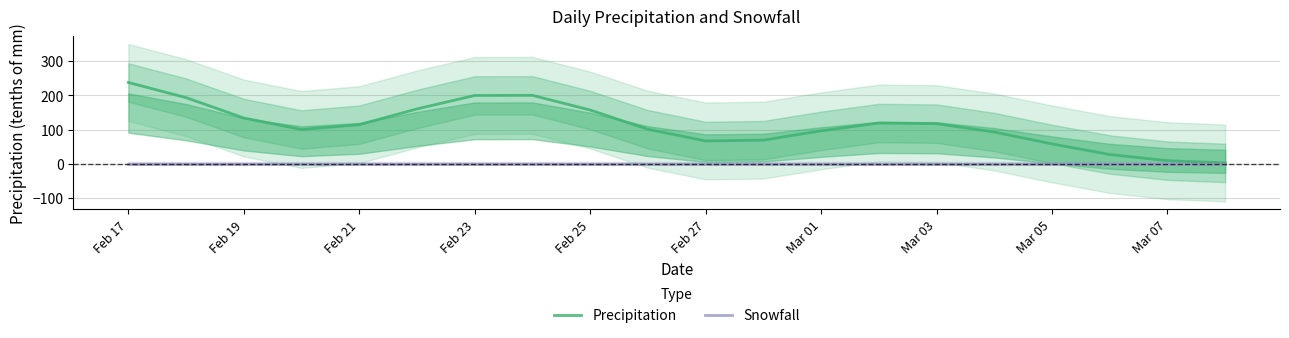

Is it true that Precipitation equals 114.3 at Feb 21?

True